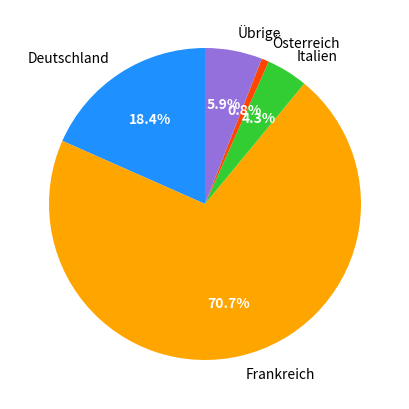

What is the largest slice in the pie chart?

Frankreich